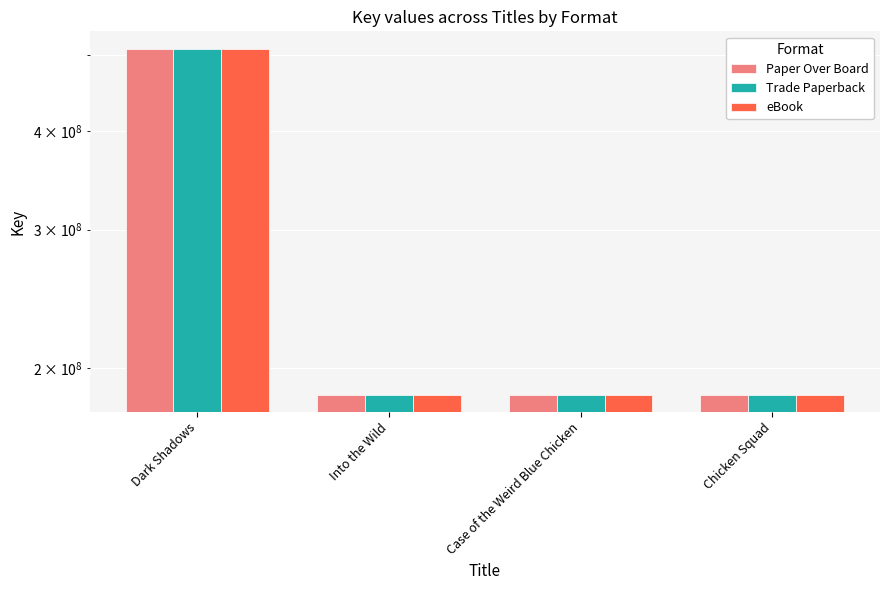

At how many categories does at least one series exceed 357021500?

1